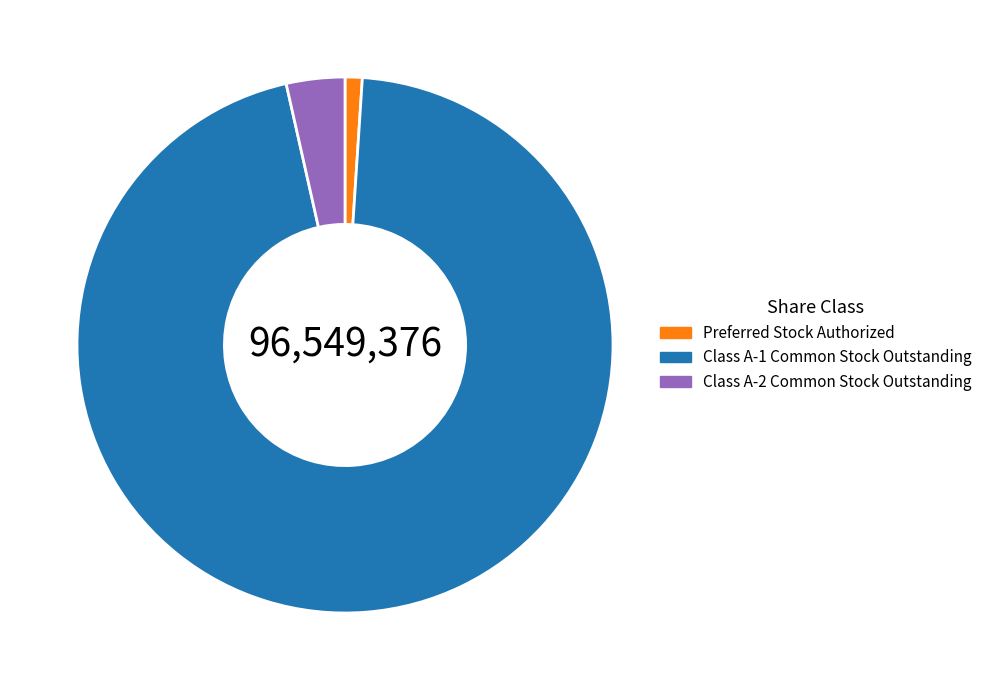

Which slice represents more than half of the pie?

Class A-1 Common Stock Outstanding